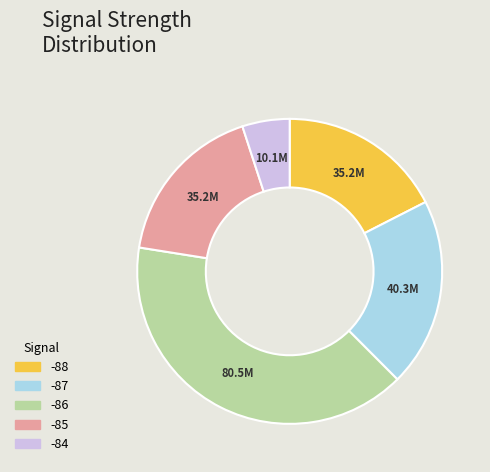

Is there a majority slice in this chart?

No